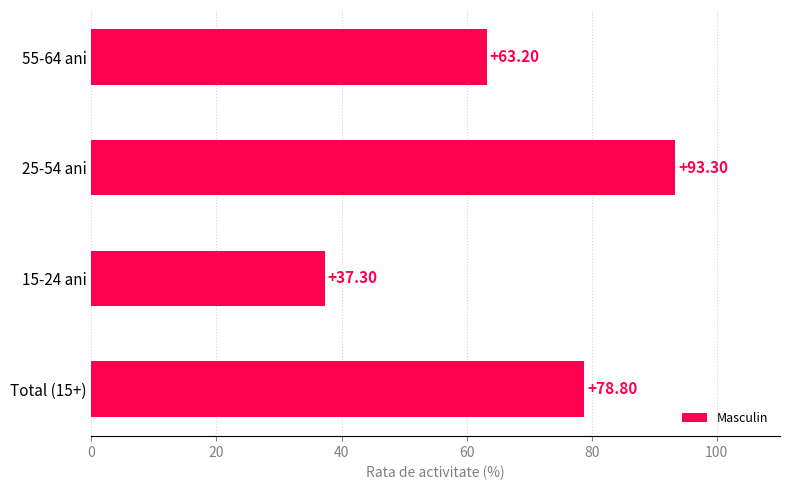

What is the greatest value displayed?

93.3